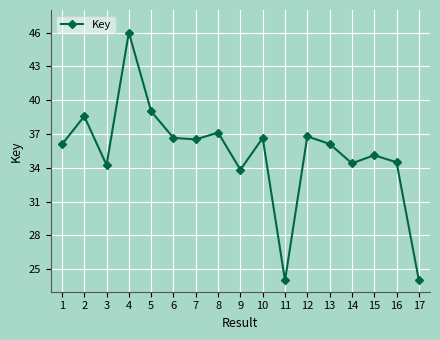

True or false: there are more than 1 points higher than both neighbors.

True